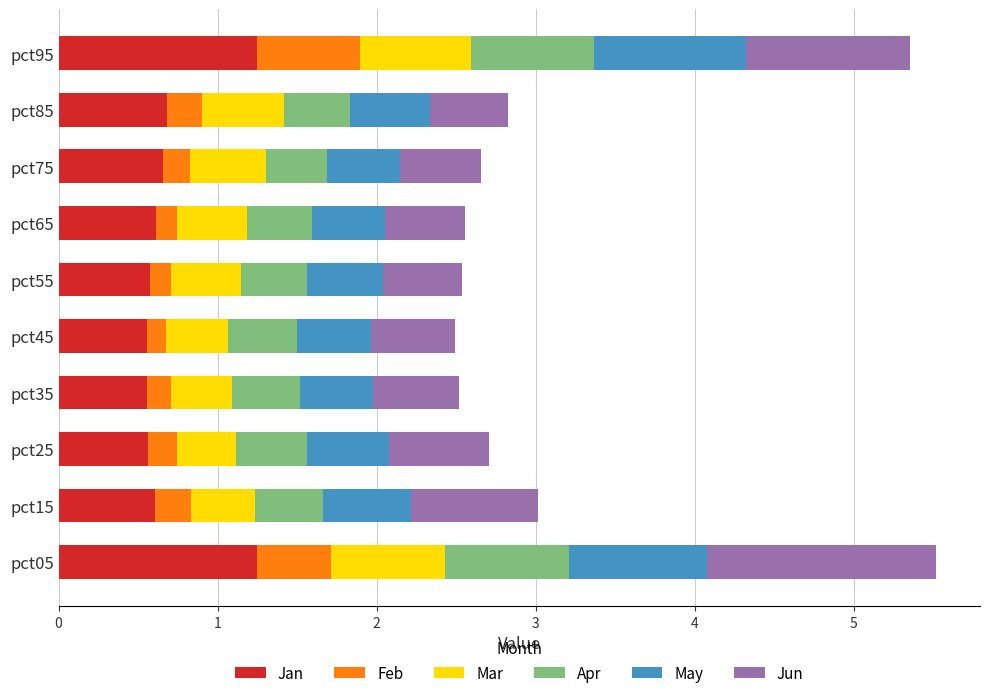

What is the minimum value for Jan?

0.6